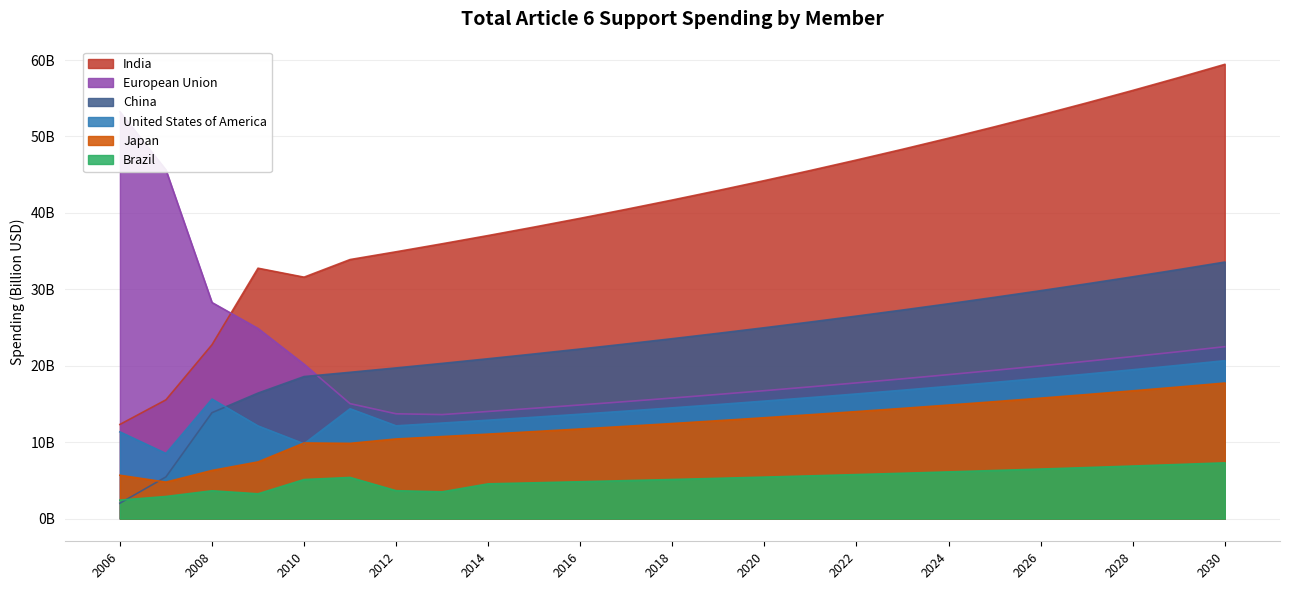

Between 2008 and 2020, which is larger?

2020